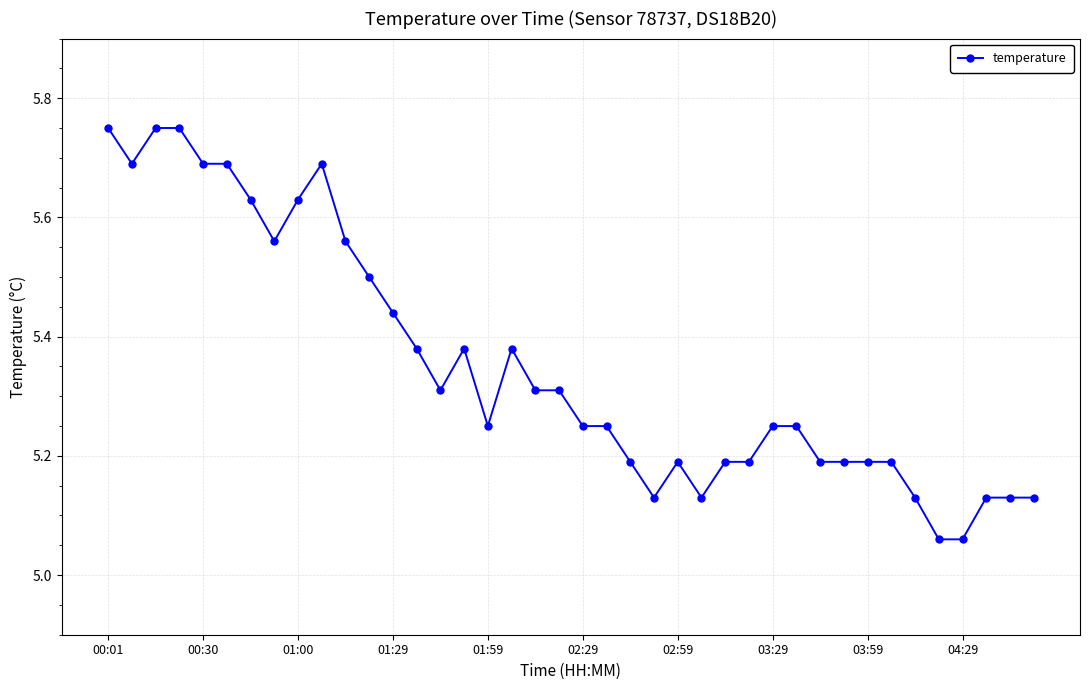

What is the difference between the maximum and minimum values?

0.7